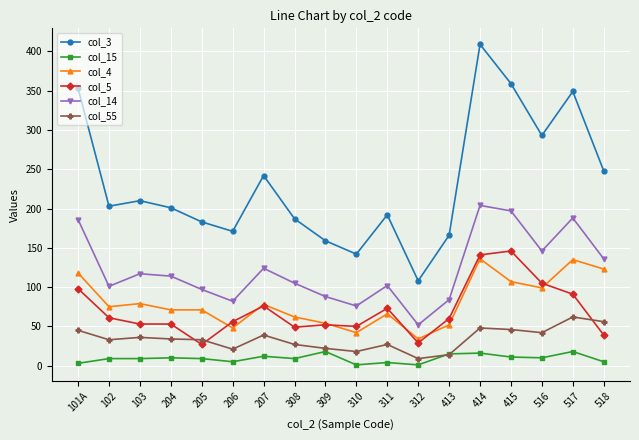

The value of col_14 at 311 is 24. True or false?

False